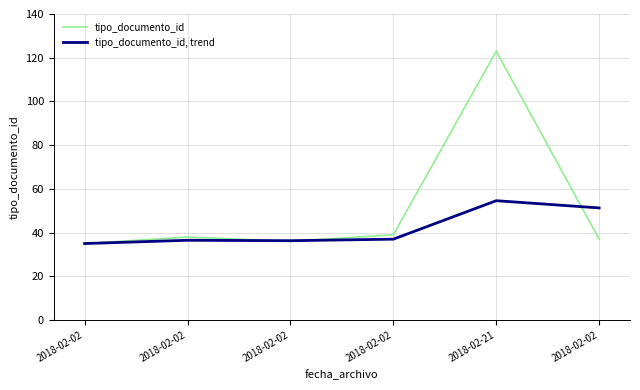

Which category has the highest value in the tipo_documento_id series?

2018-02-21